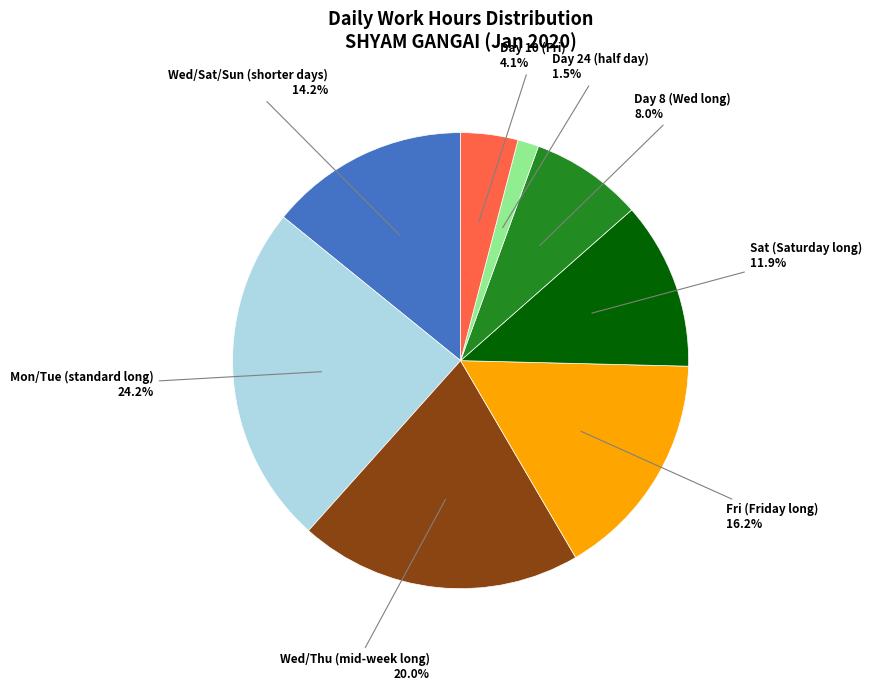

Does any single category account for the majority?

No